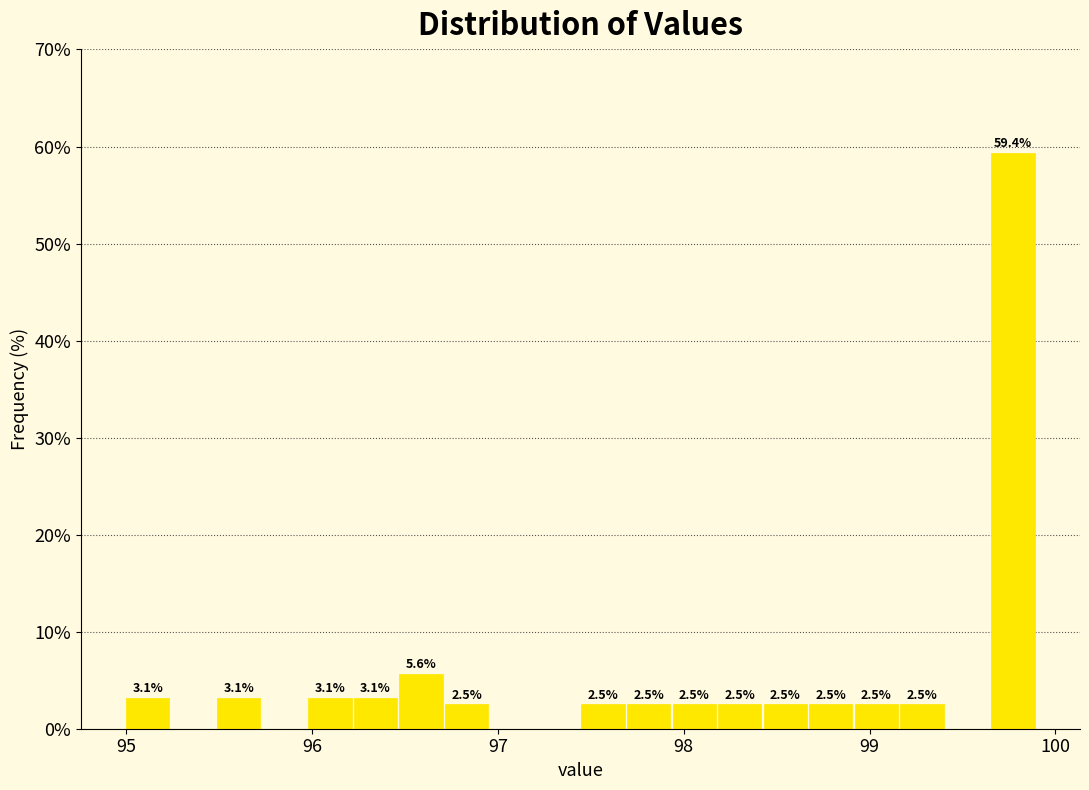

Read against the x-axis, roughly where is the centre of the tallest bar?

99.8